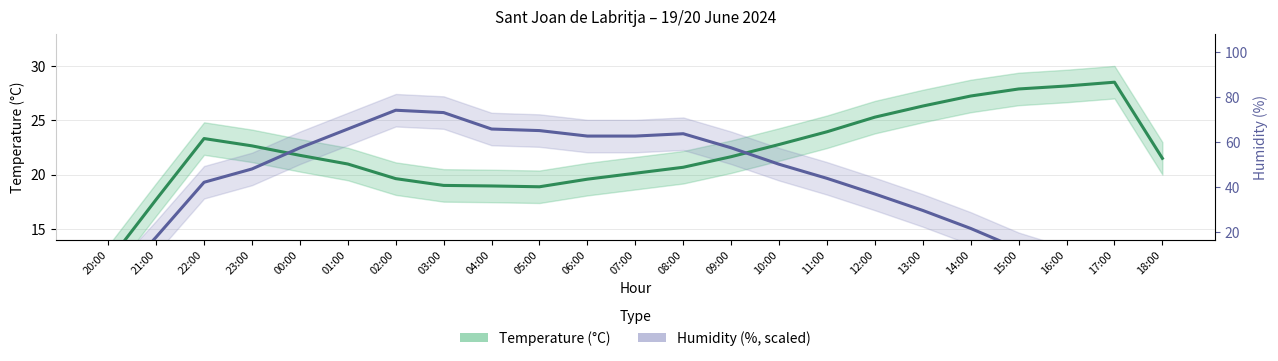

True or false: Temperature (°C) has more than 0 interior local peaks.

True